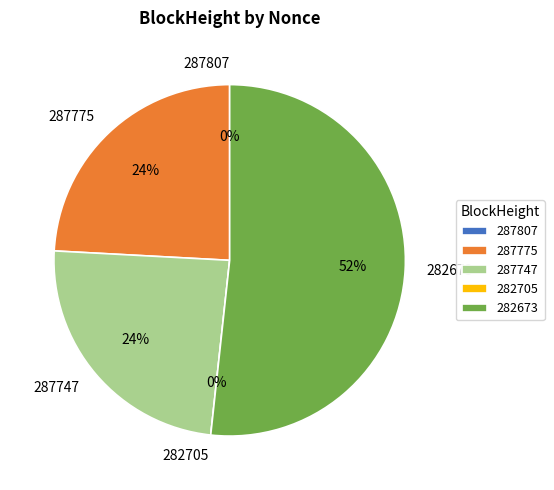

The 282673 slice represents 64% of the pie. True or false?

False